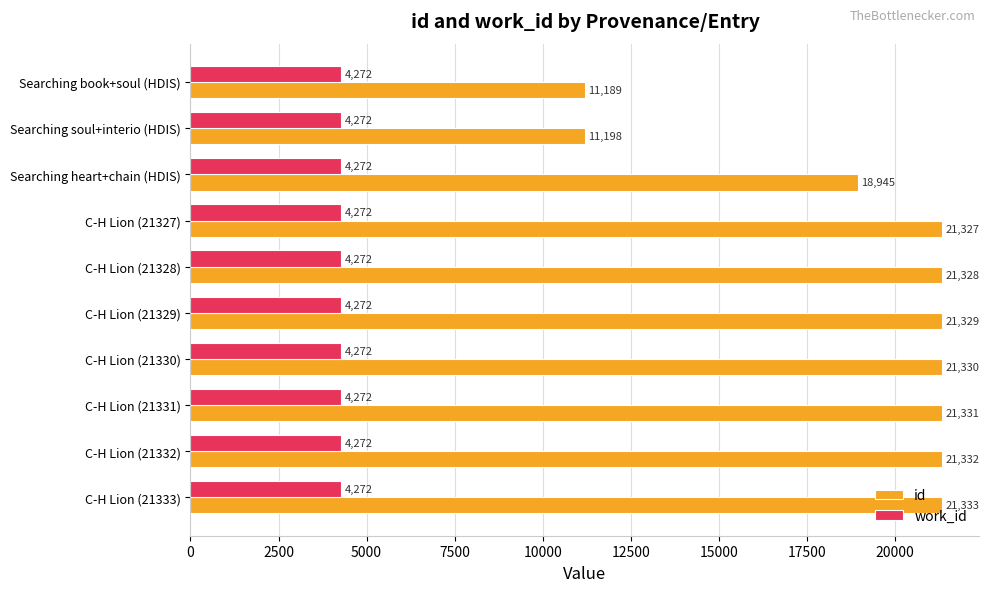

Which series has the largest range (max minus min)?

id